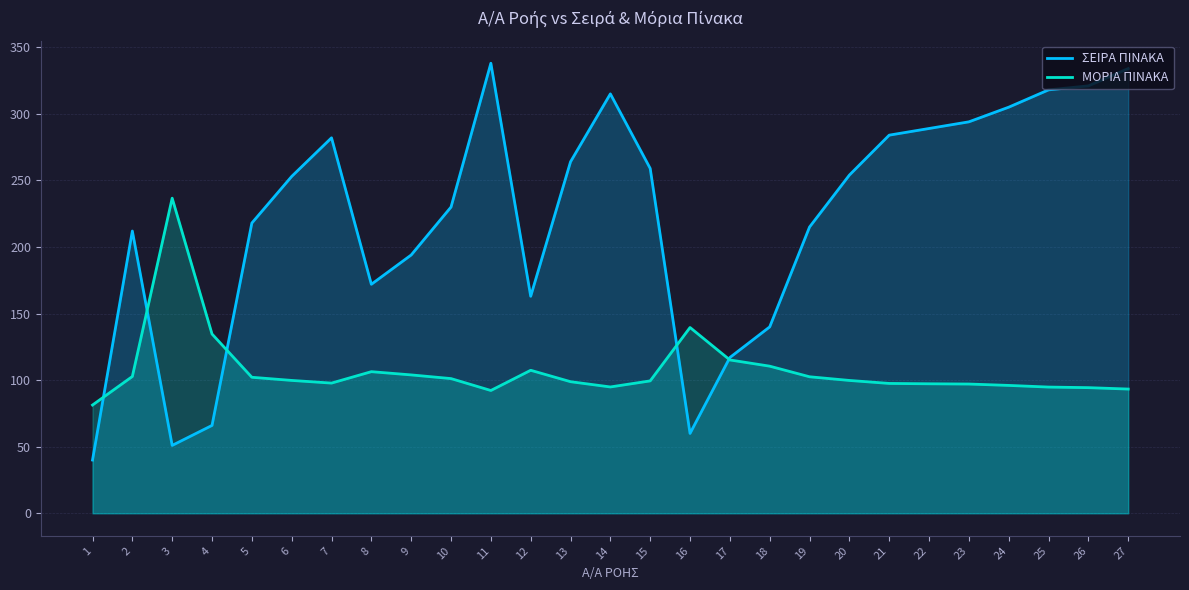

What value does the ΜΟΡΙΑ ΠΙΝΑΚΑ series have at 18?

110.5